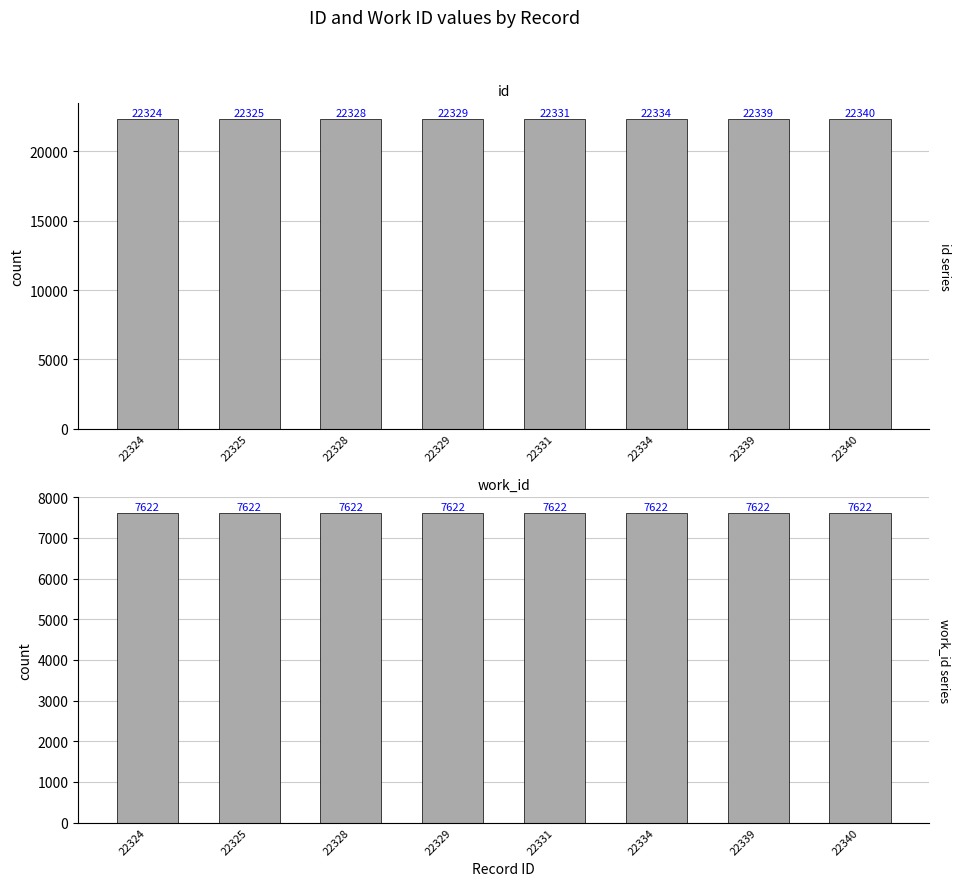

Reading left to right, extract all data points from this chart.

id: 22324=22324	22325=22325	22328=22328	22329=22329	22331=22331	22334=22334	22339=22339	22340=22340
work_id: 22324=7622	22325=7622	22328=7622	22329=7622	22331=7622	22334=7622	22339=7622	22340=7622